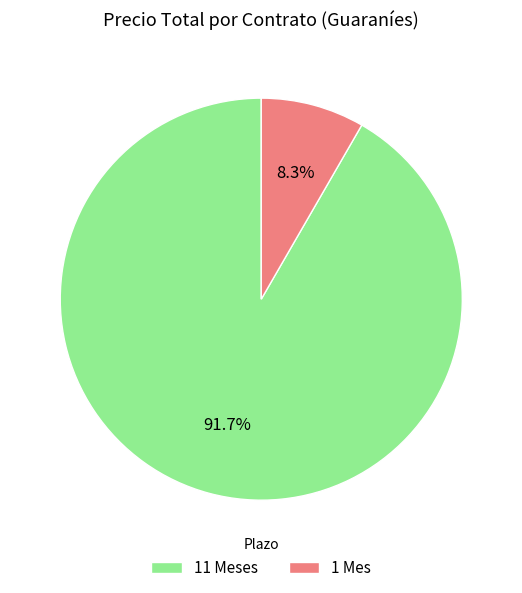

How many segments does this pie chart have?

2